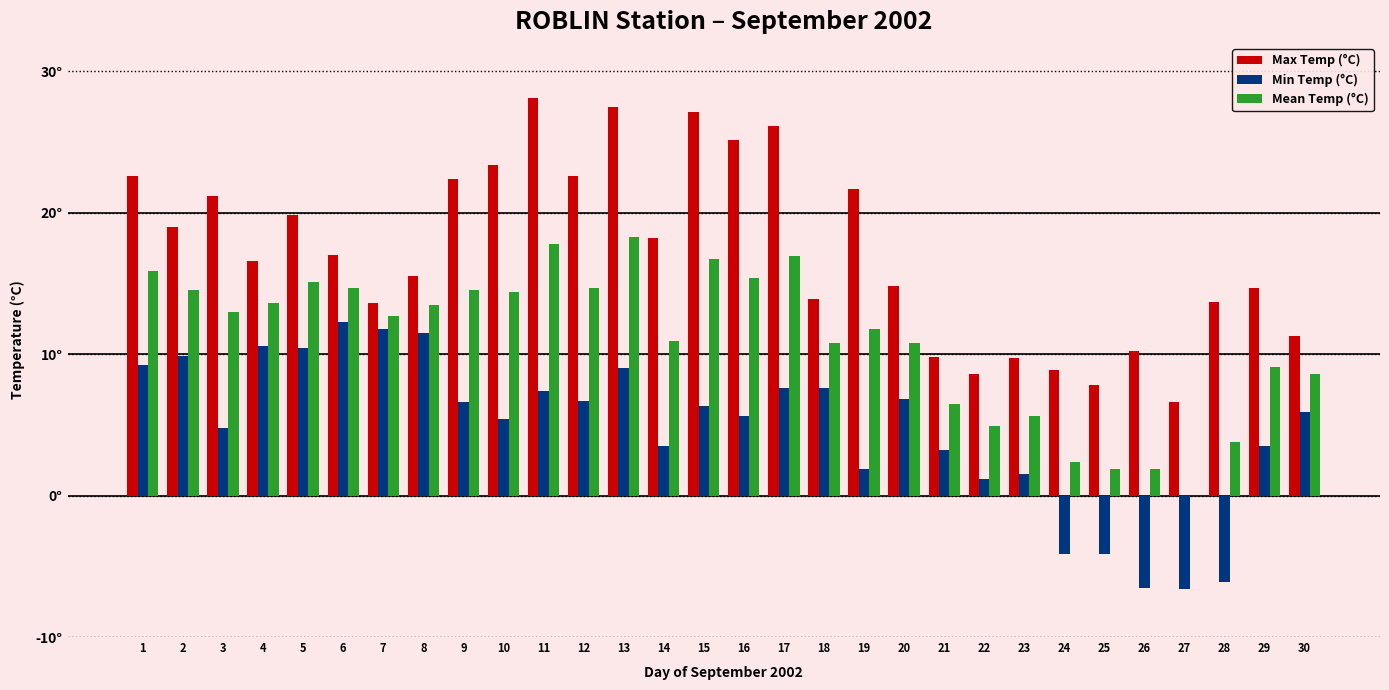

What are all the series names shown in the legend?

Max Temp (°C), Min Temp (°C), Mean Temp (°C)